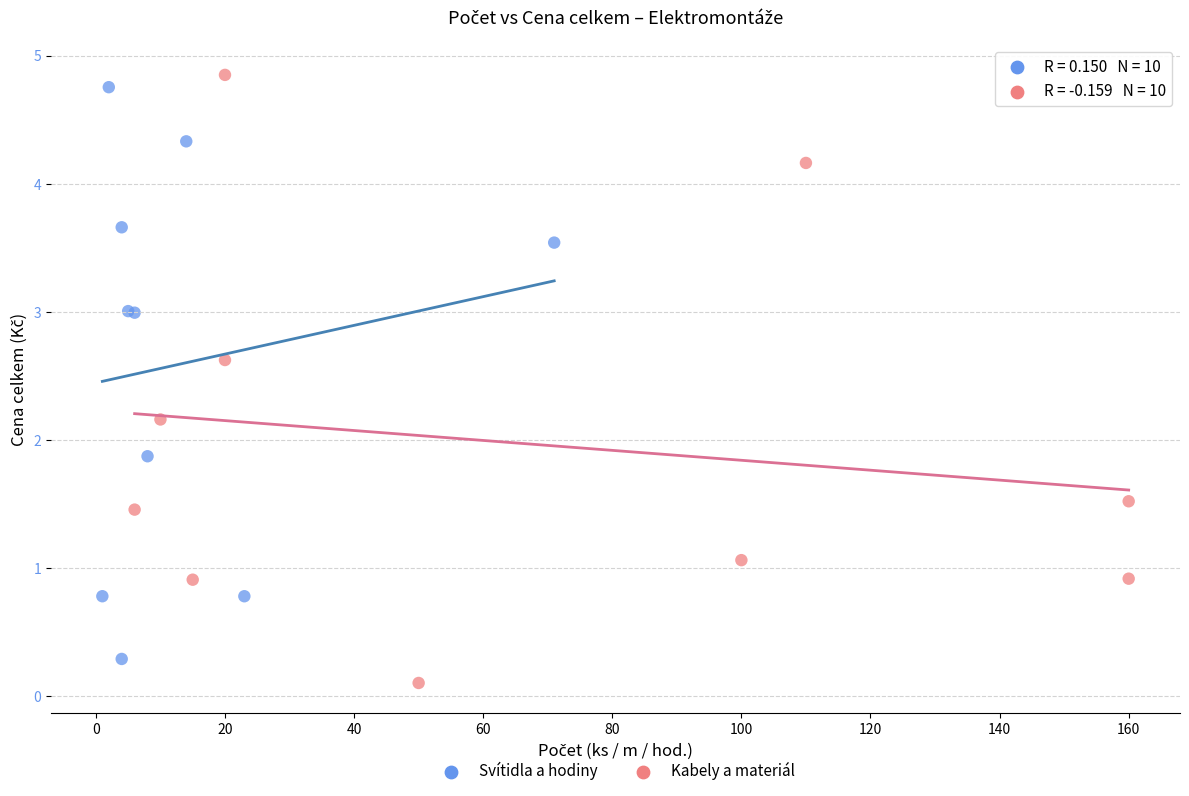

Which series has the widest spread of Y values?

Kabely a materiál